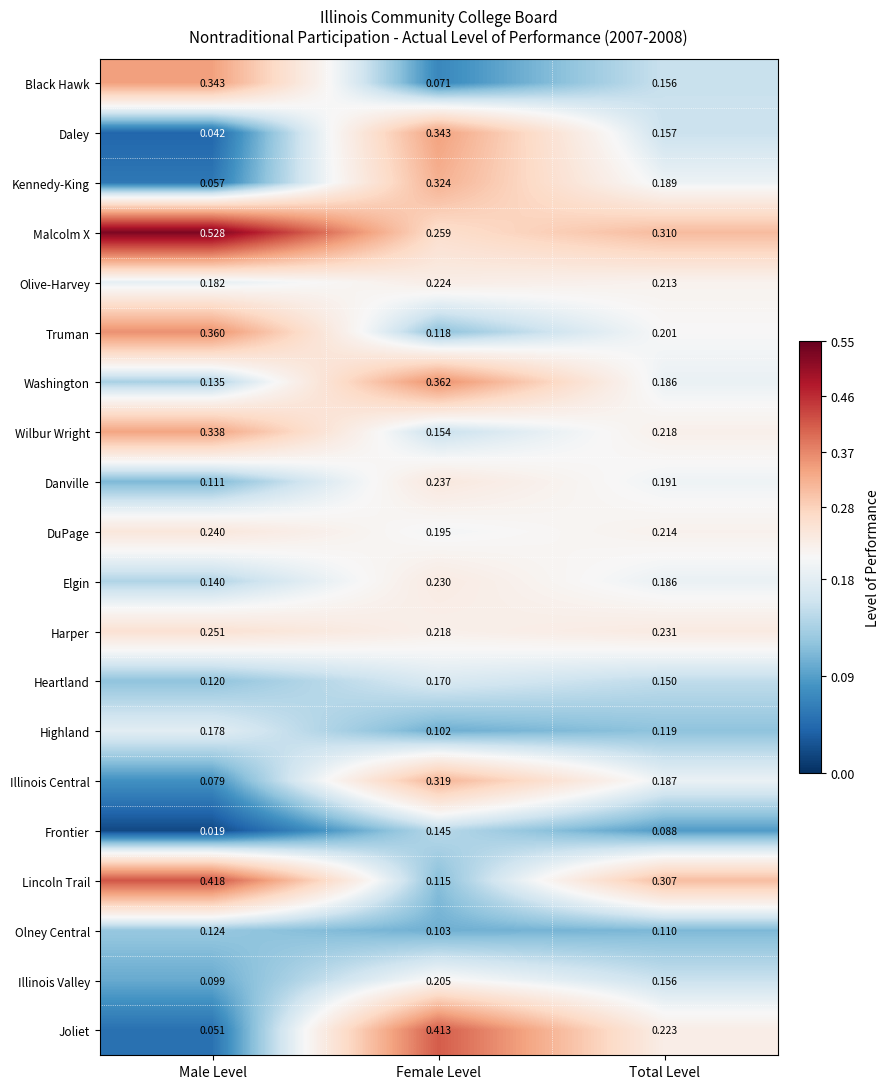

How many data points does each series have?

3